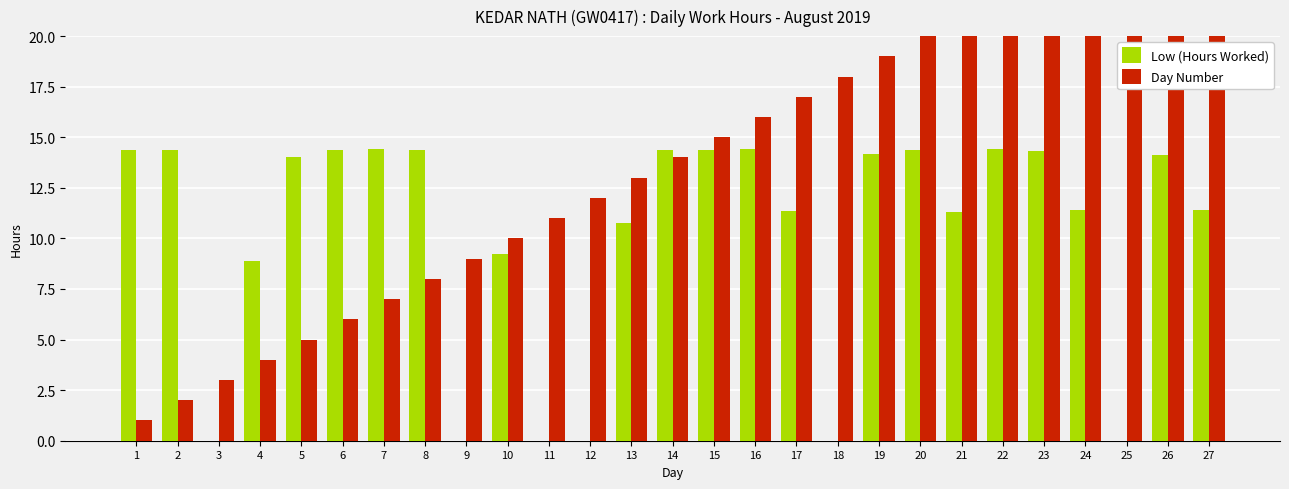

Which series has the largest total across all categories?

Day Number